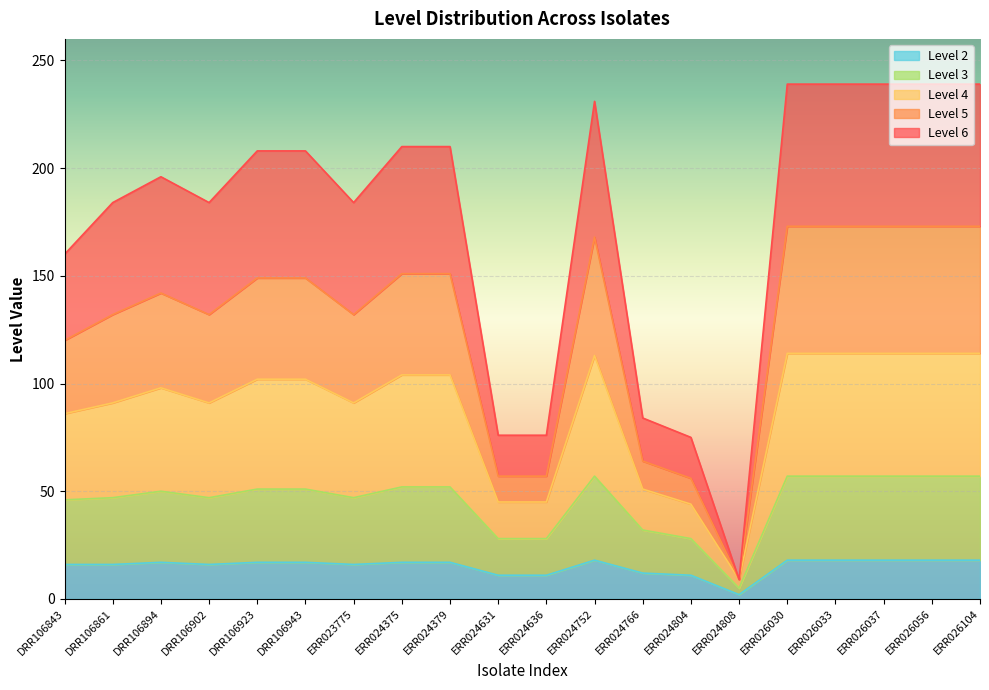

Which series has the widest spread of values?

Level 6